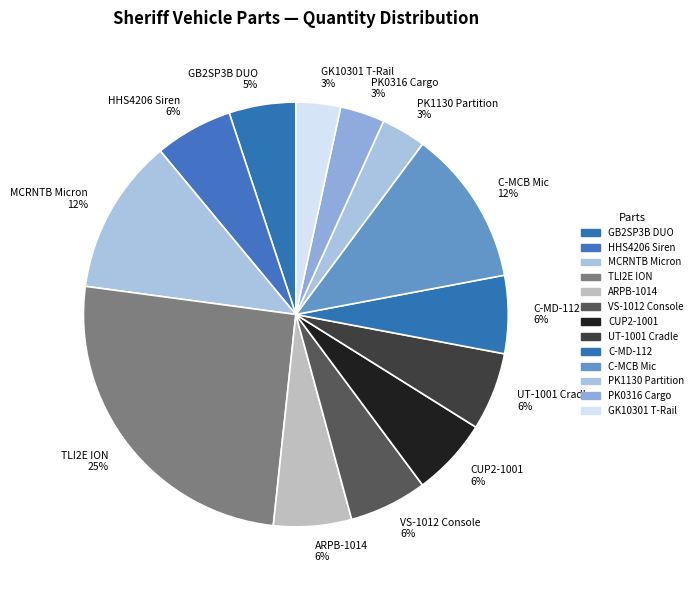

Is the sum of CUP2-1001 and GK10301 T-Rail greater than half?

No